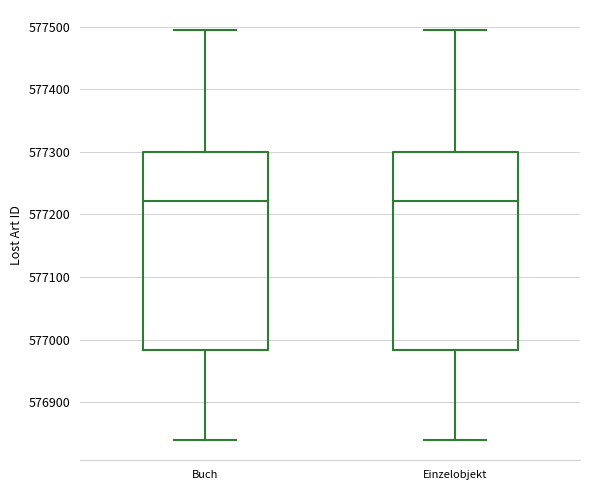

Reading left to right, read every box against the y-axis: the position of its median line, the range the box covers, and the ends of its whiskers. The values are not printed on the chart, so give them approximately, as read against the axis.

Buch: median 577220, box 576980 to 577300, whiskers 576840 to 577490
Einzelobjekt: median 577220, box 576980 to 577300, whiskers 576840 to 577490